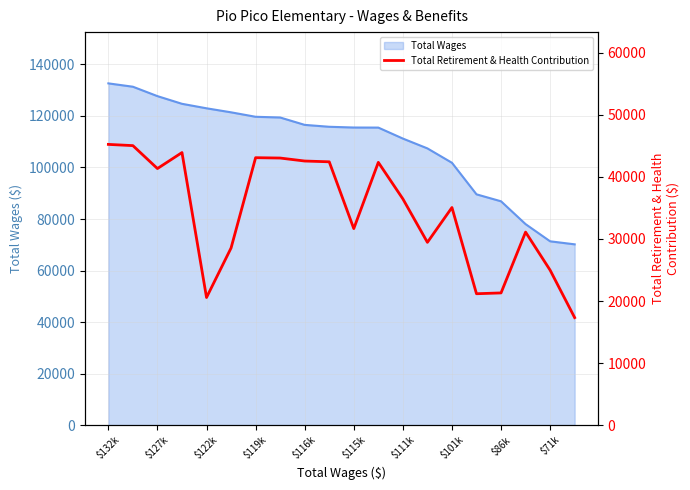

How many values exceed 36464?

9